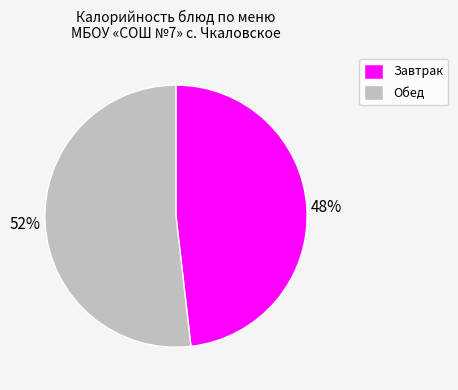

Rank the categories by value from lowest to highest.

Завтрак, Обед